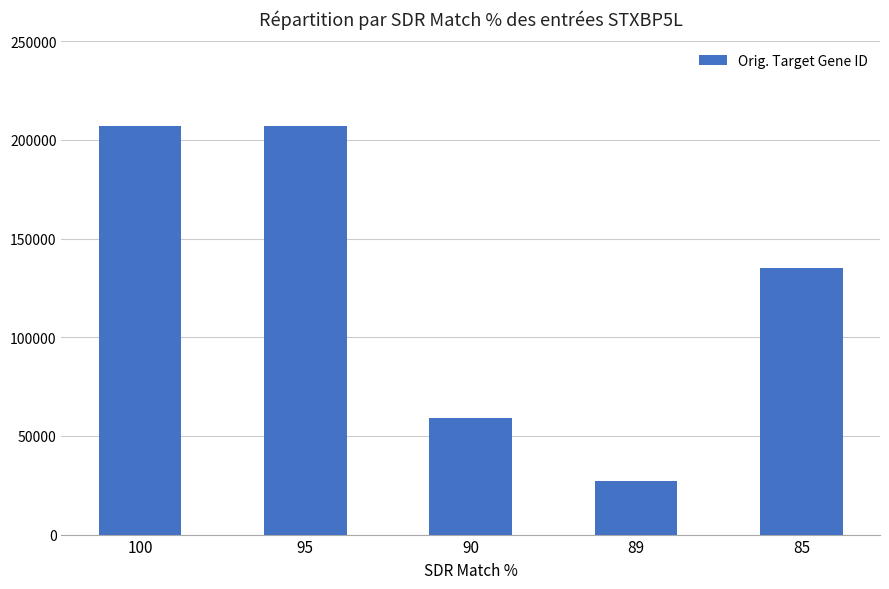

True or false: the data shows 59341 at 90.

True